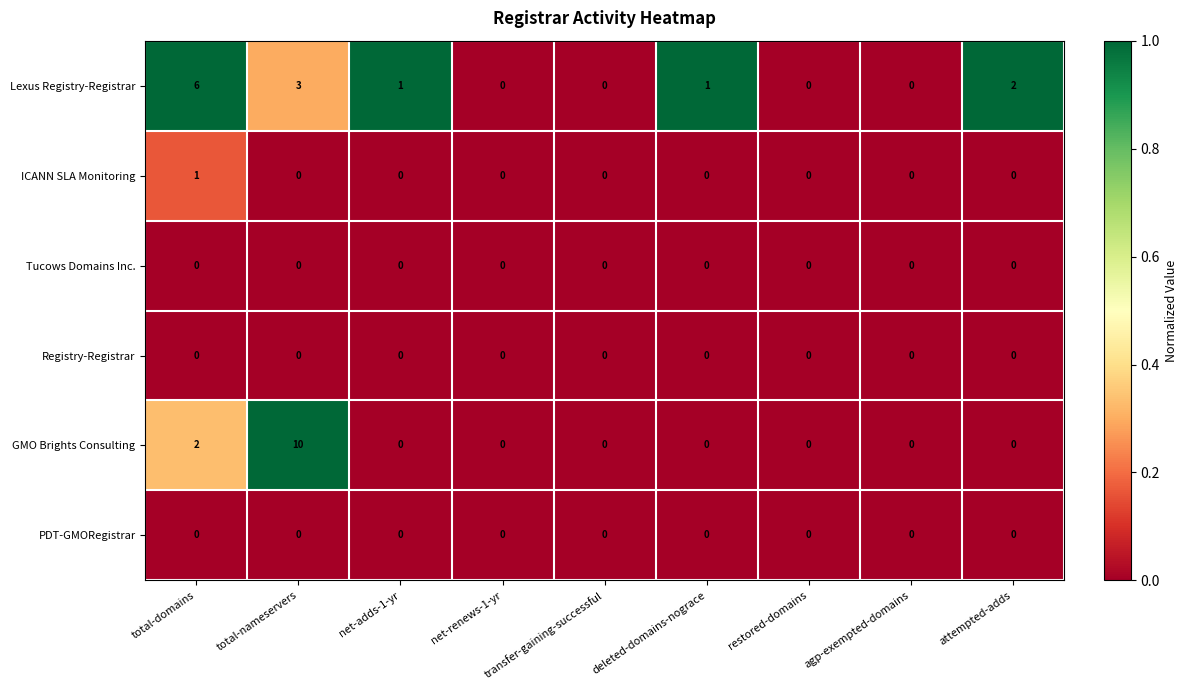

Count the number of data series in this chart.

6